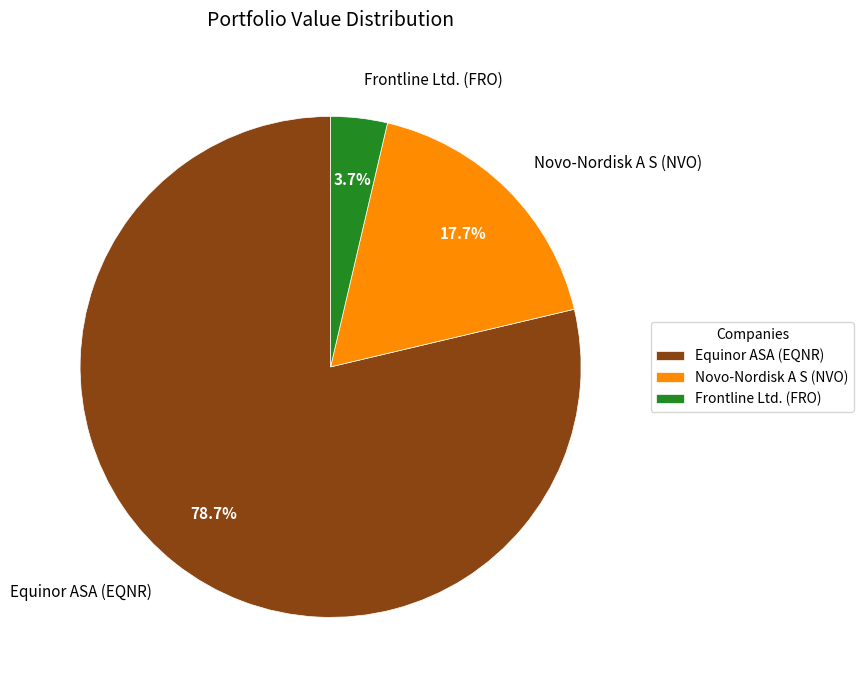

To the nearest percent, what portion does Novo-Nordisk A S (NVO) represent?

18%